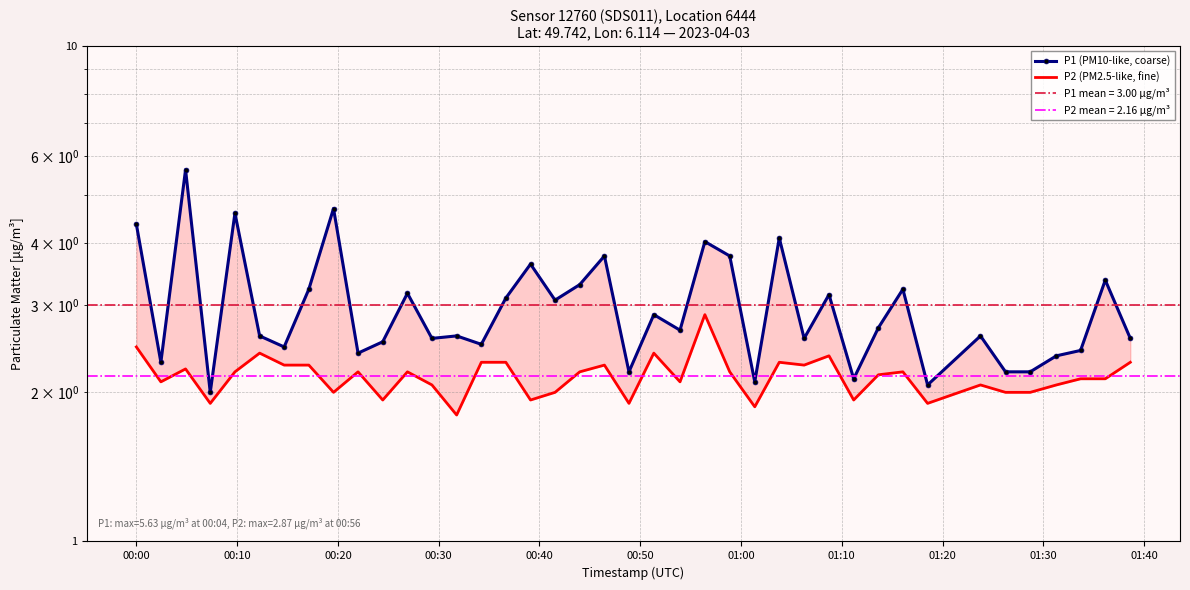

What are all the series names shown in the legend?

P1 (PM10-like, coarse), P2 (PM2.5-like, fine)